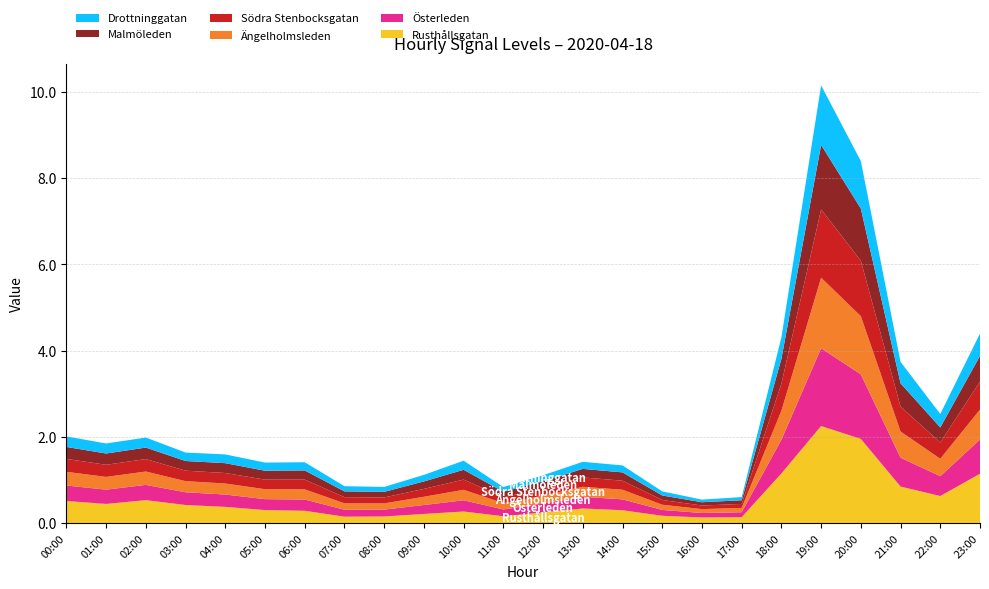

What is the highest value of the Rusthållsgatan series?

2.2